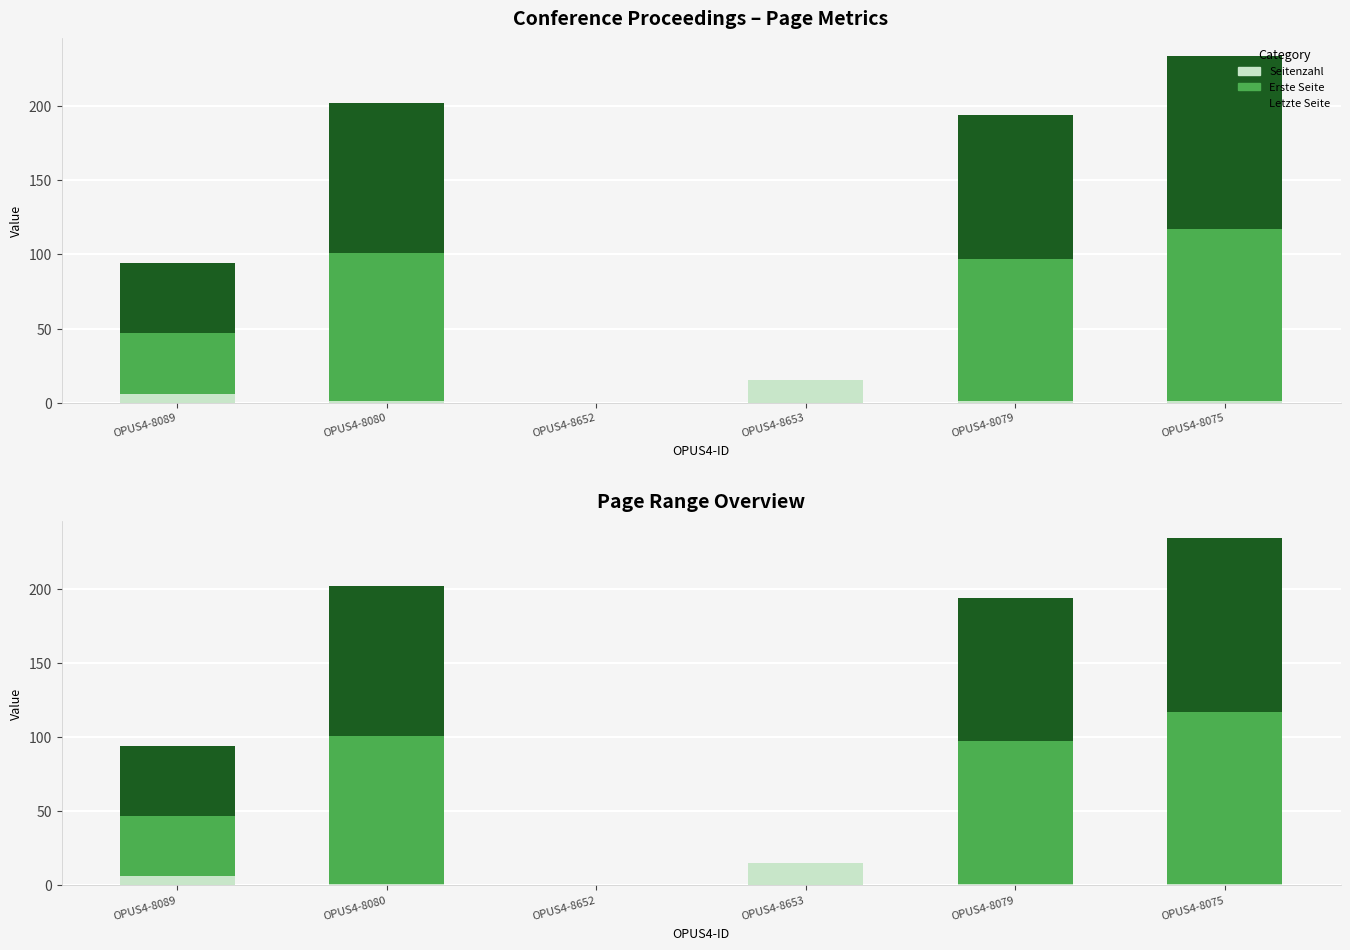

The value of Seitenzahl at OPUS4-8079 is 2. True or false?

False